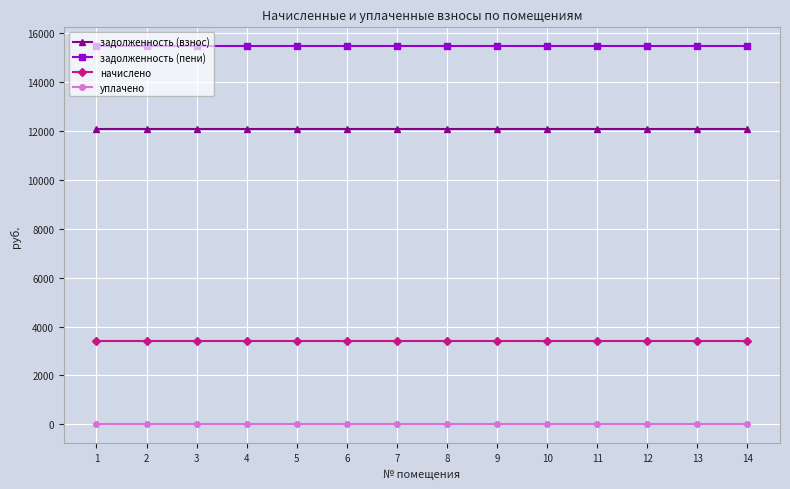

What is the value of the задолженность (пени) point at the 3rd from the left?

15462